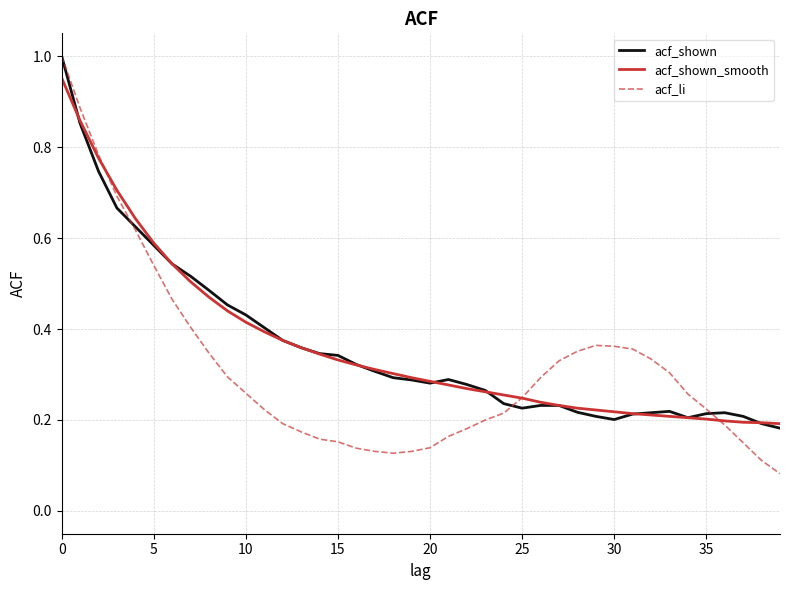

Is this an area chart (filled region under the line)?

No